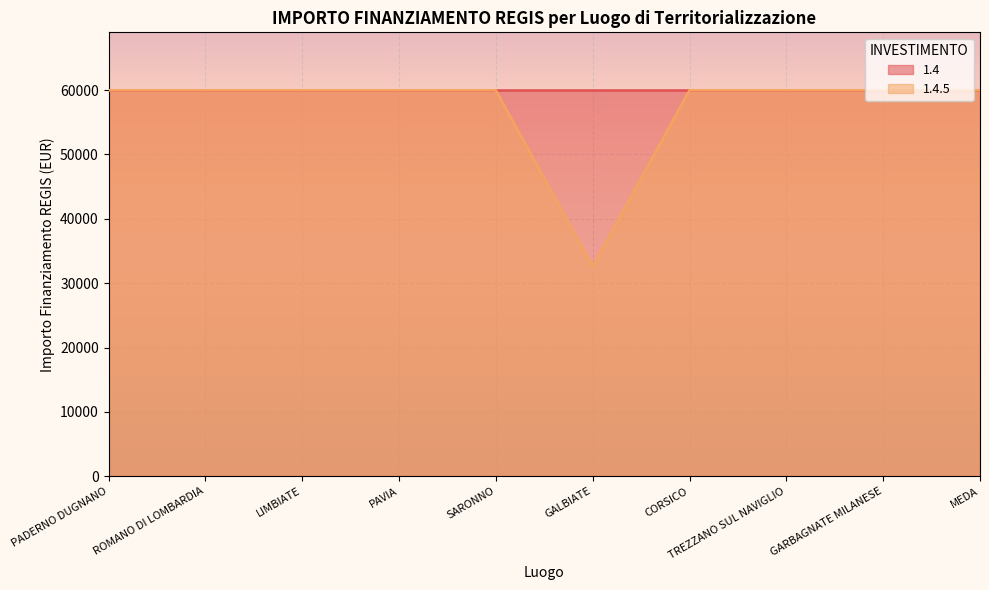

What is the sum of the values at PAVIA and ROMANO DI LOMBARDIA?

119932